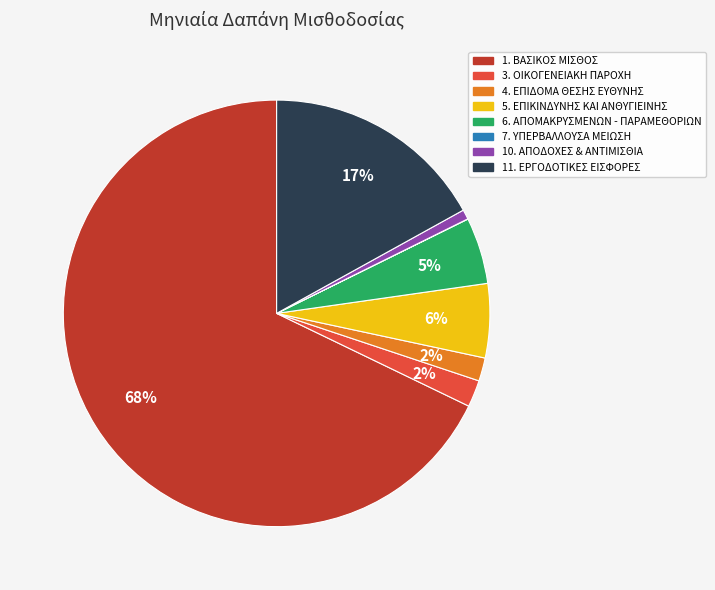

Which slice represents more than half of the pie?

1. ΒΑΣΙΚΟΣ ΜΙΣΘΟΣ